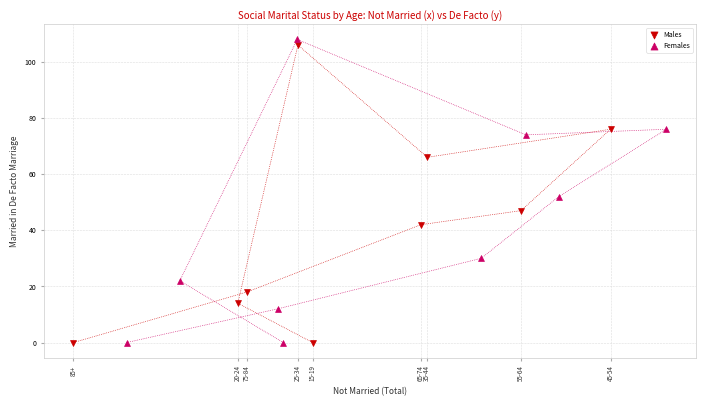

Which series contains the highest Y value?

Females